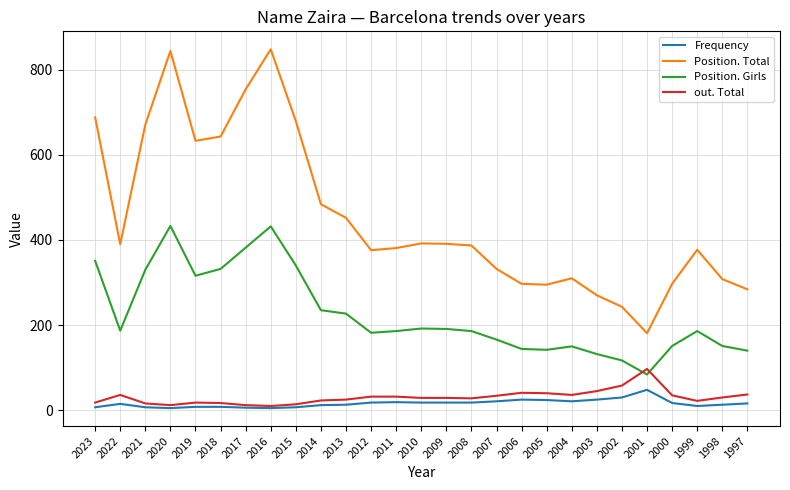

The Position. Girls series shows 332 at 2018. True or false?

True